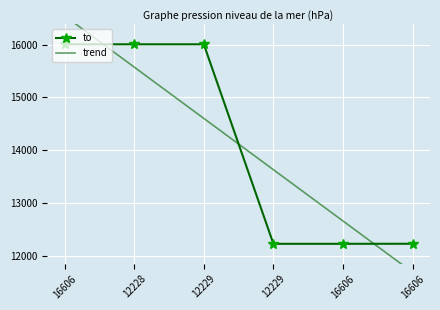

At which category does the chart reach its minimum across all series?

12229